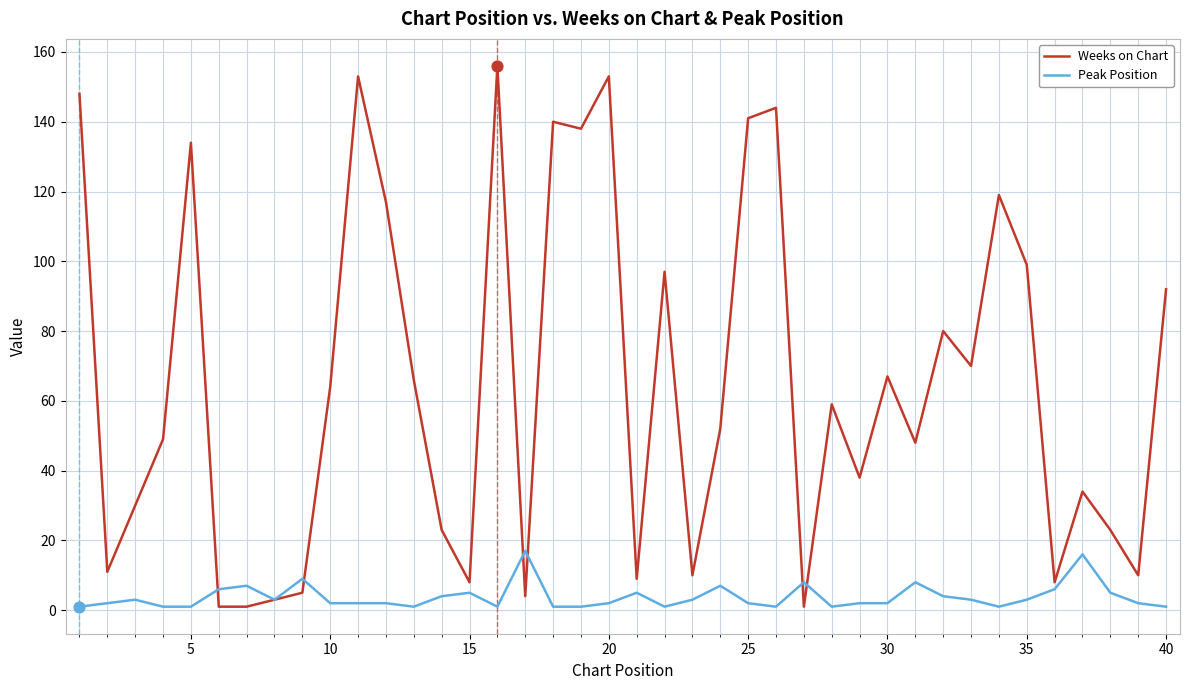

Which series has the largest total across all categories?

Weeks on Chart